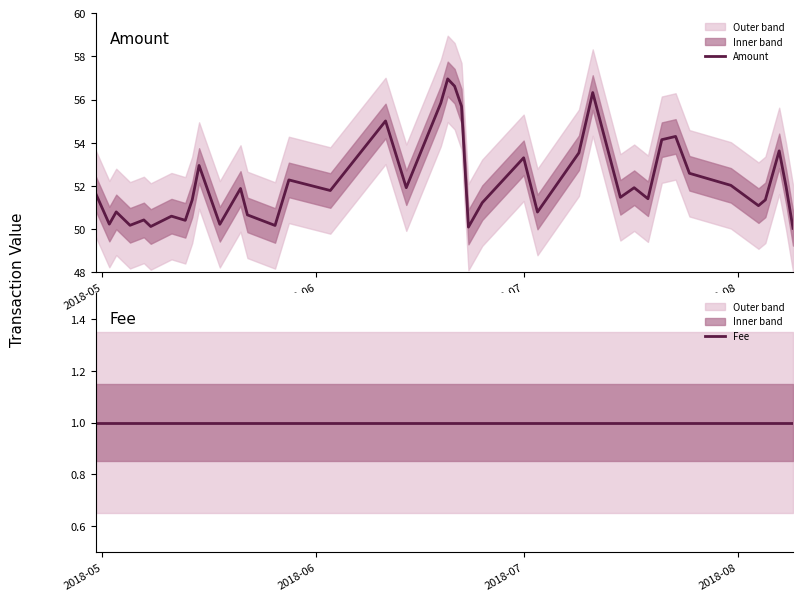

What is the maximum value for Amount?

57.0